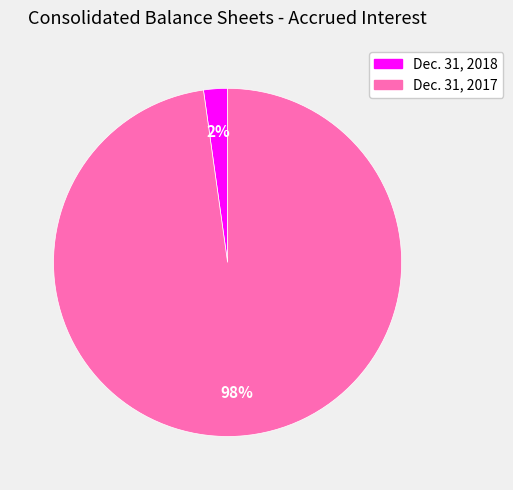

Does any single category account for the majority?

Yes